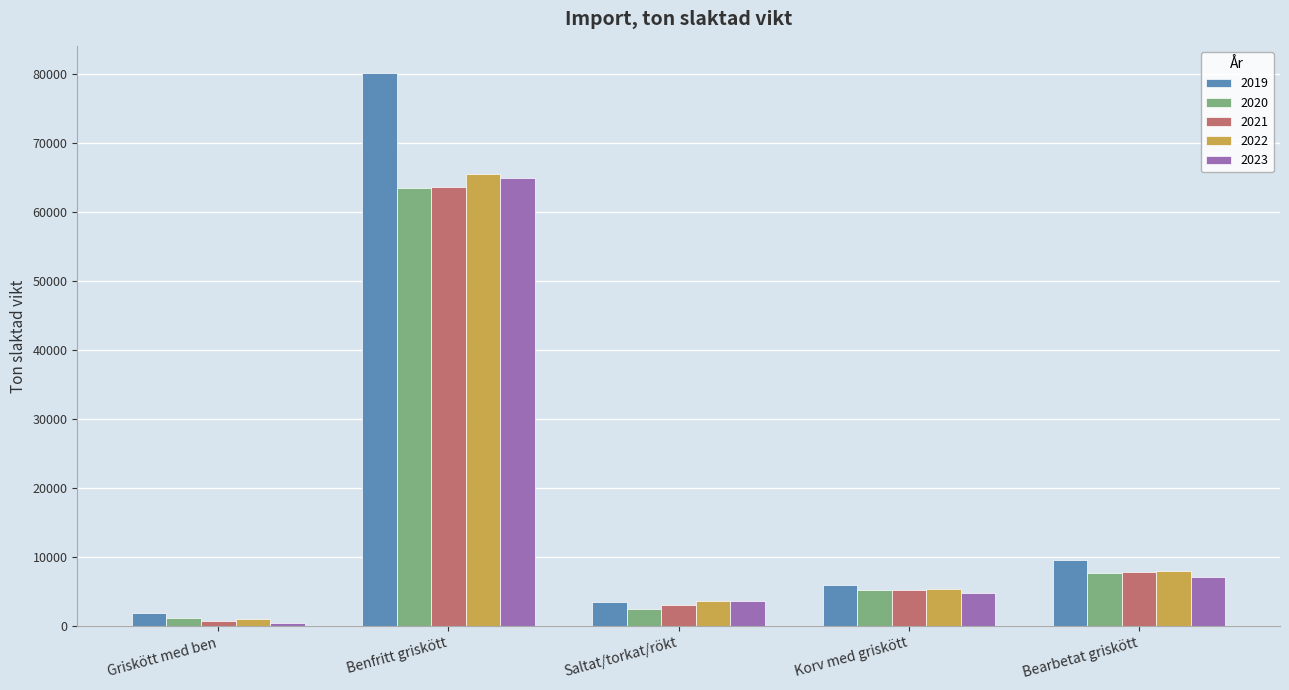

What is the label of the 5th bar from the right?

Griskött med ben